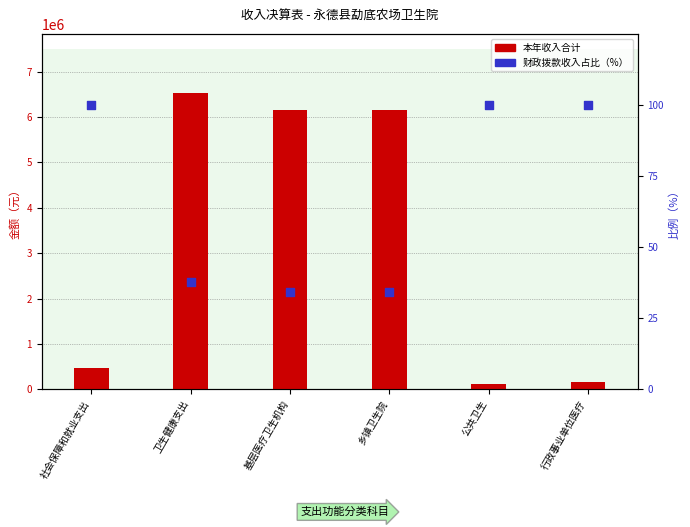

What is the total value across all series at 公共卫生?

117623.4